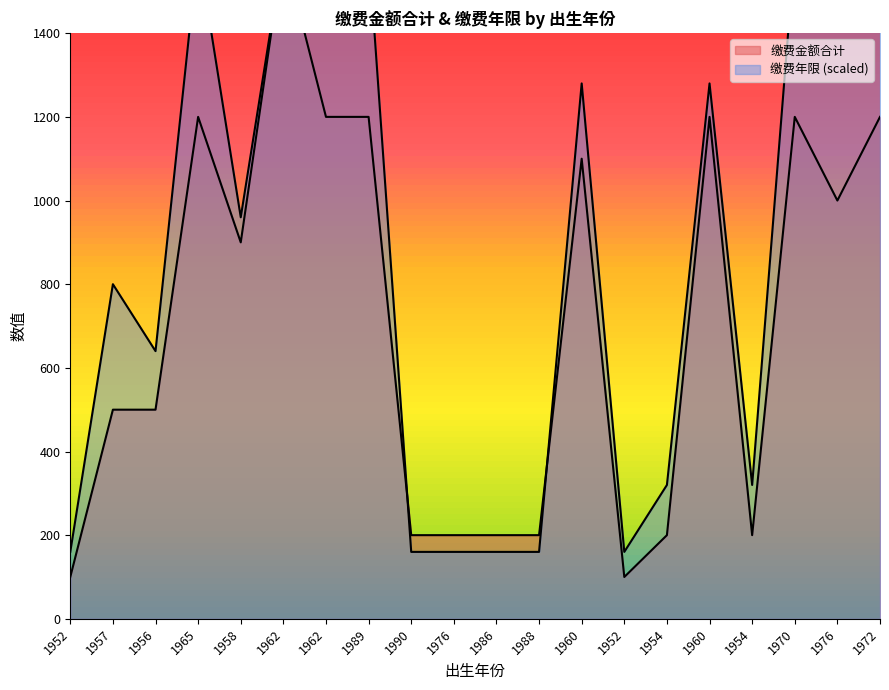

What is the value of the 缴费年限 point at the 8th from the left?

1600